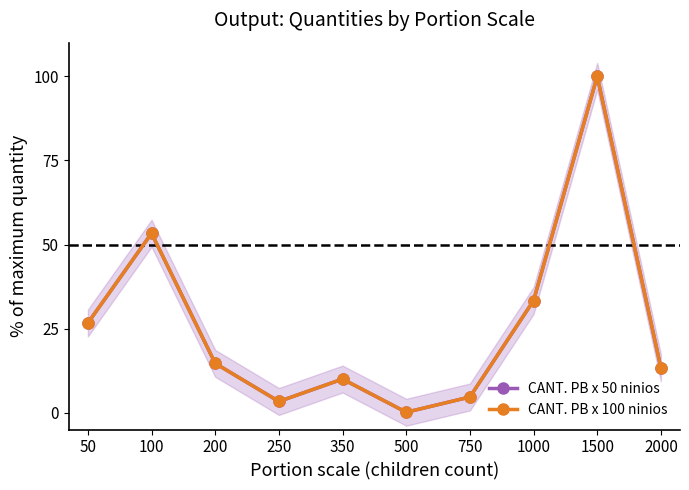

Which category has the lowest value across all series?

500